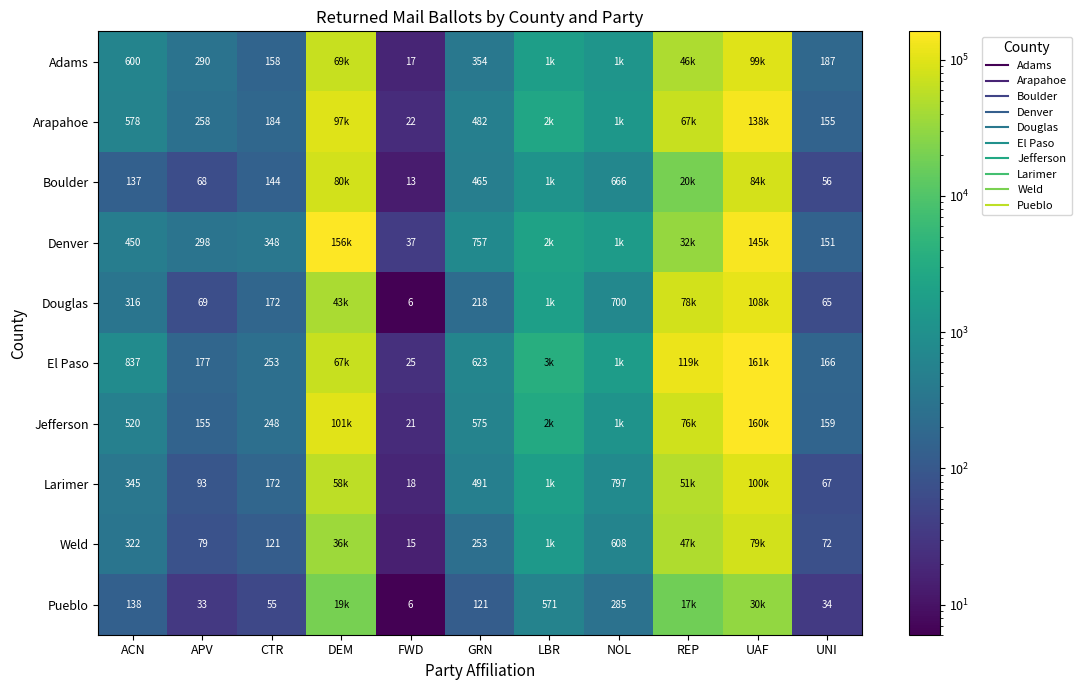

The value of Boulder at LBR is 1141. True or false?

True